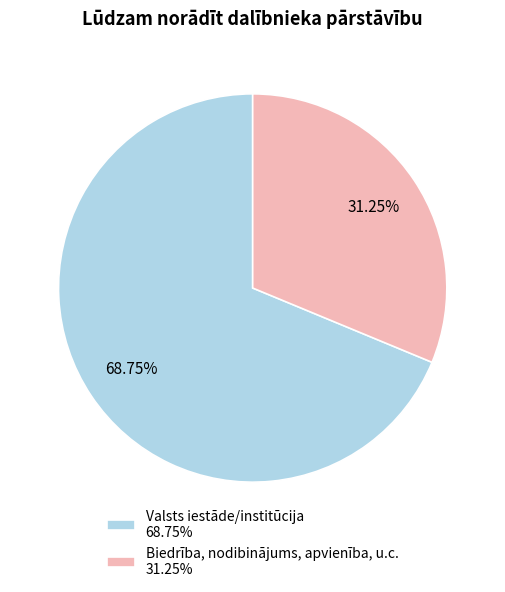

What is the ratio of the value at Valsts iestāde/institūcija to the value at Biedrība, nodibinājums, apvienība, u.c.?

2.2